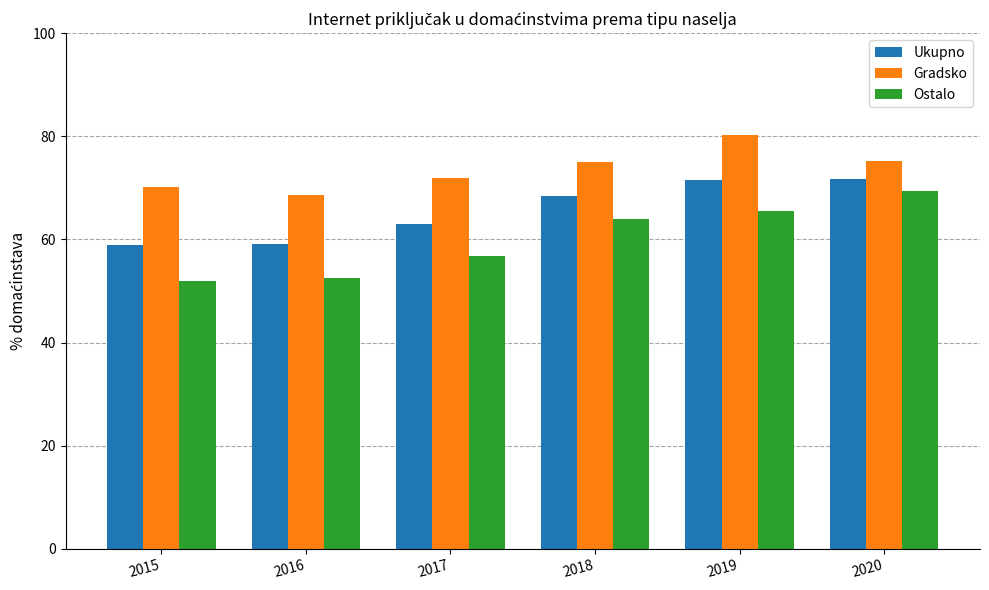

Rank the series by their average value, from lowest to highest.

Ostalo, Ukupno, Gradsko